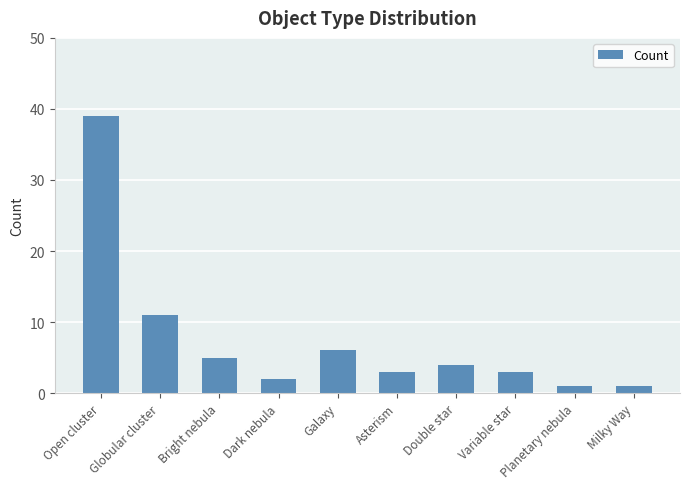

The chart shows a value of 10 at Galaxy. True or false?

False